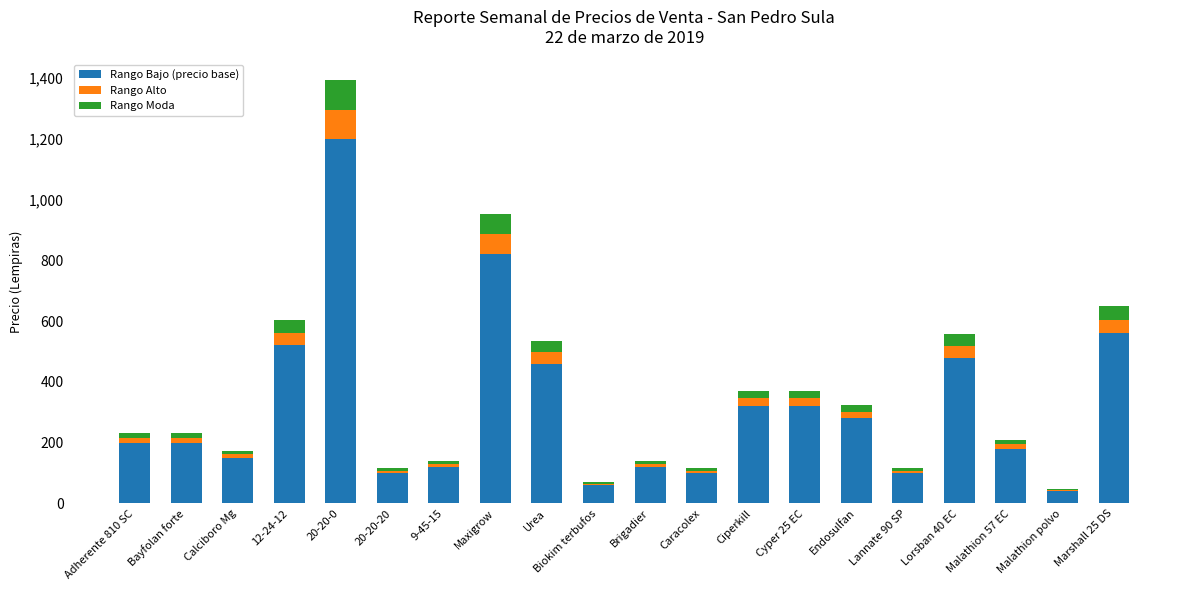

The value of Rango Bajo (precio base) at Lannate 90 SP is 100.0. True or false?

True